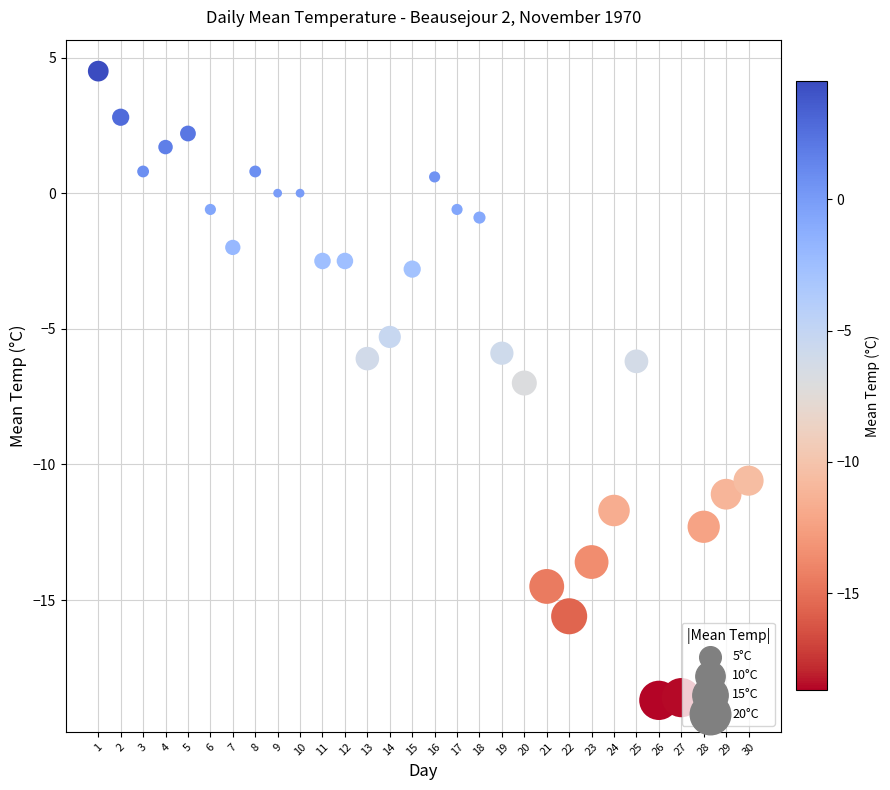

What is the range of Y values (max minus min)?

23.2